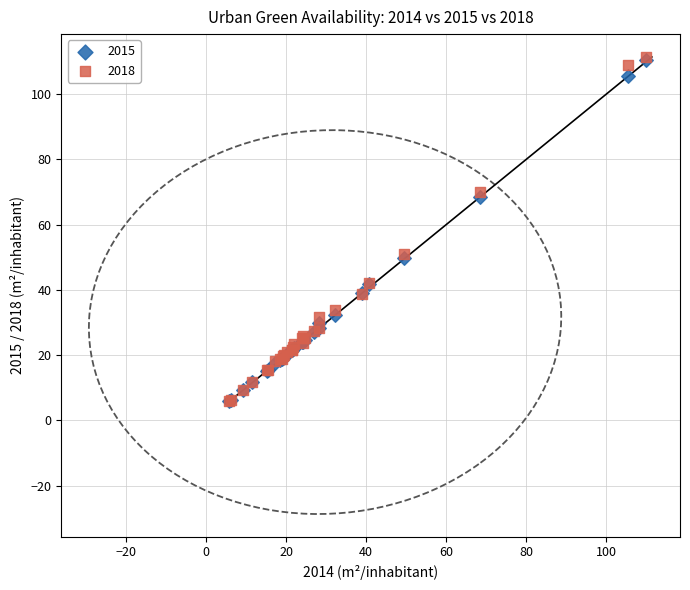

What are all the series names shown in the legend?

2015, 2018